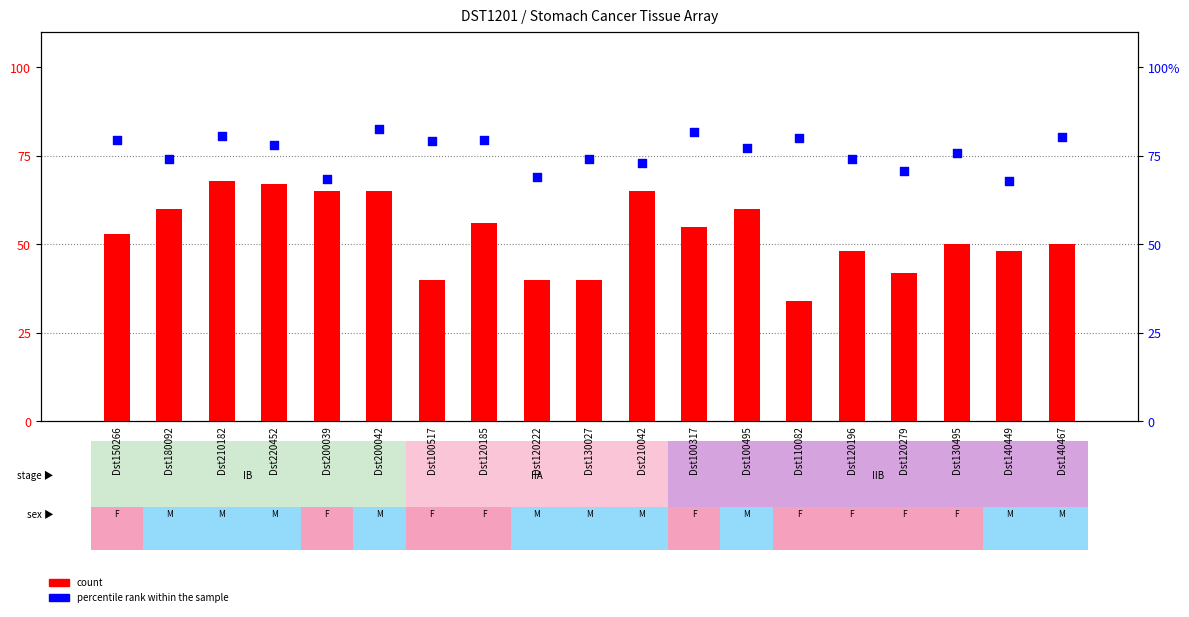

At which category is the sum across all series the highest?

Dst210182